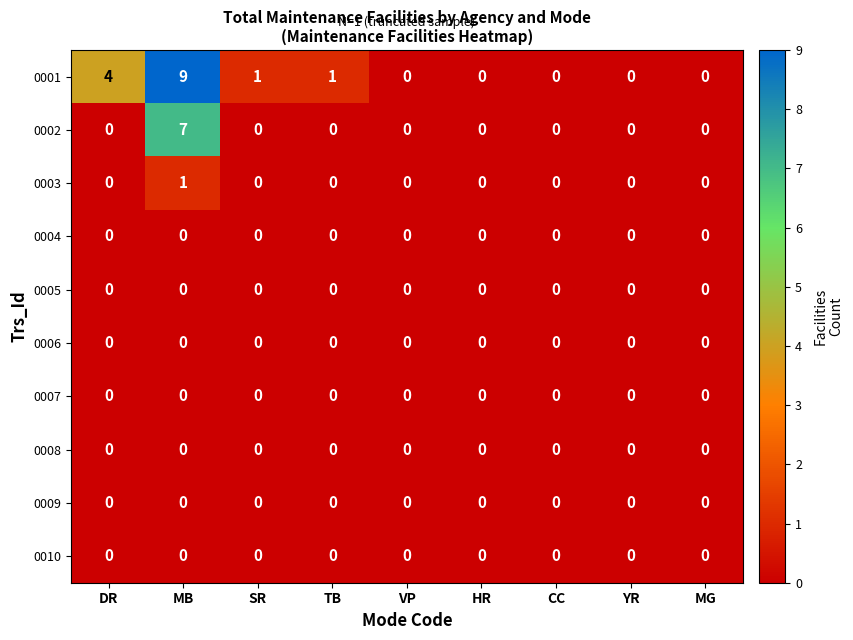

How many 0002 values are between 0 and 1?

8